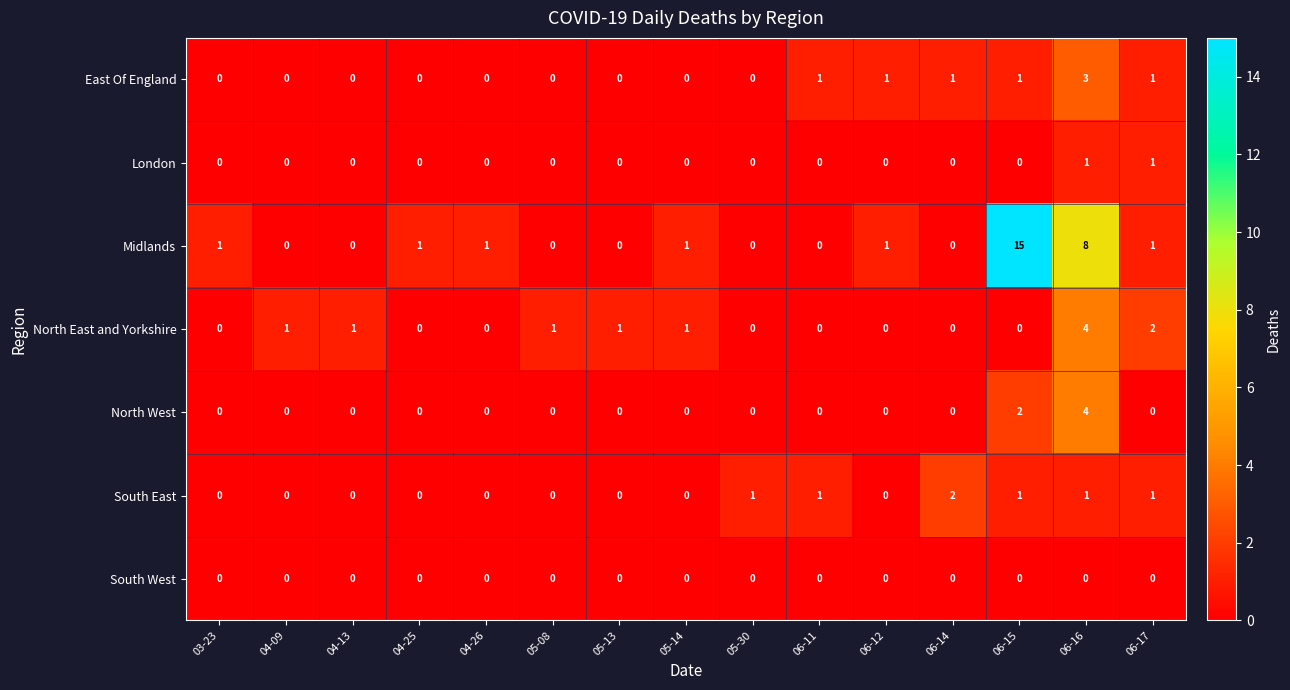

At which label does Midlands reach its peak?

06-15